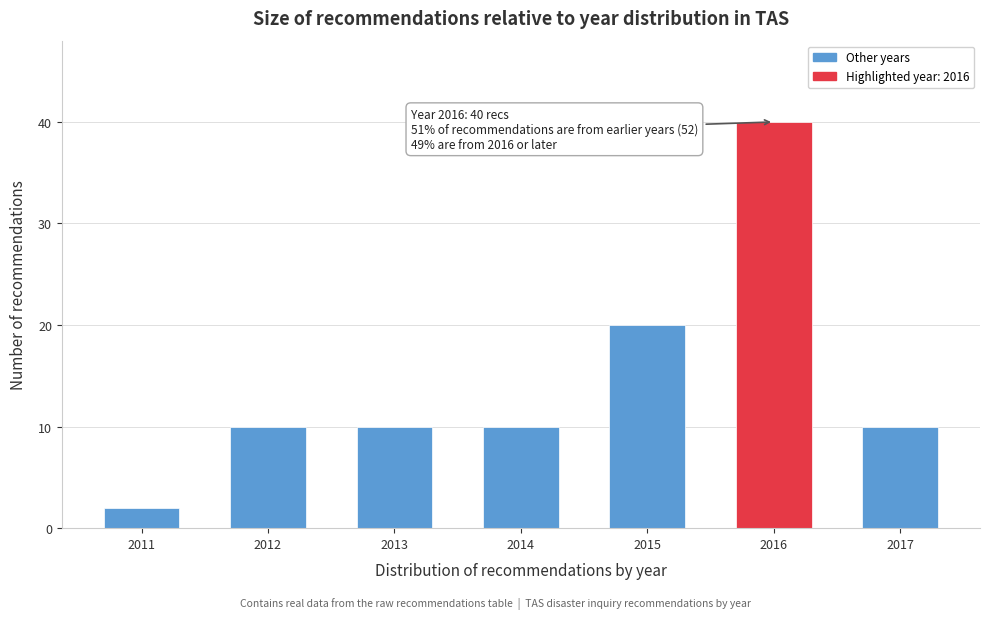

Reading left to right, list all the values displayed in this chart.

2011=2	2012=10	2013=10	2014=10	2015=20	2016=40	2017=10